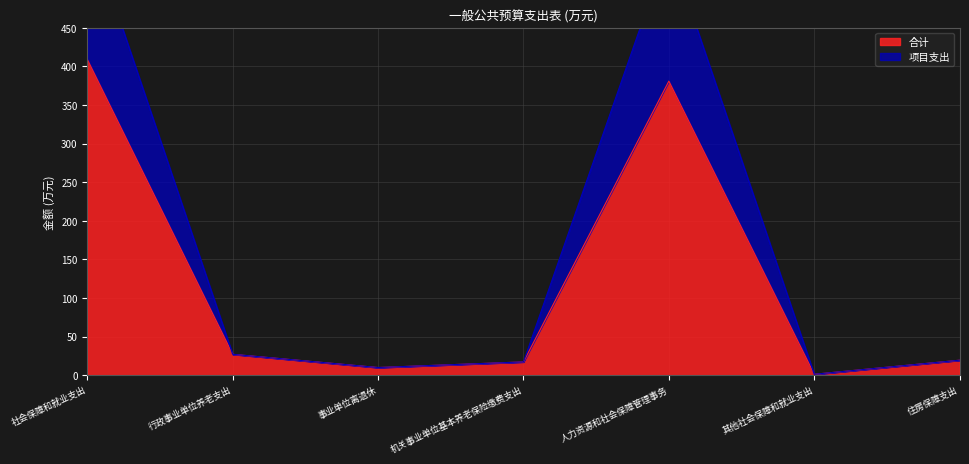

What is the label of the 4th point from the right?

机关事业单位基本养老保险缴费支出